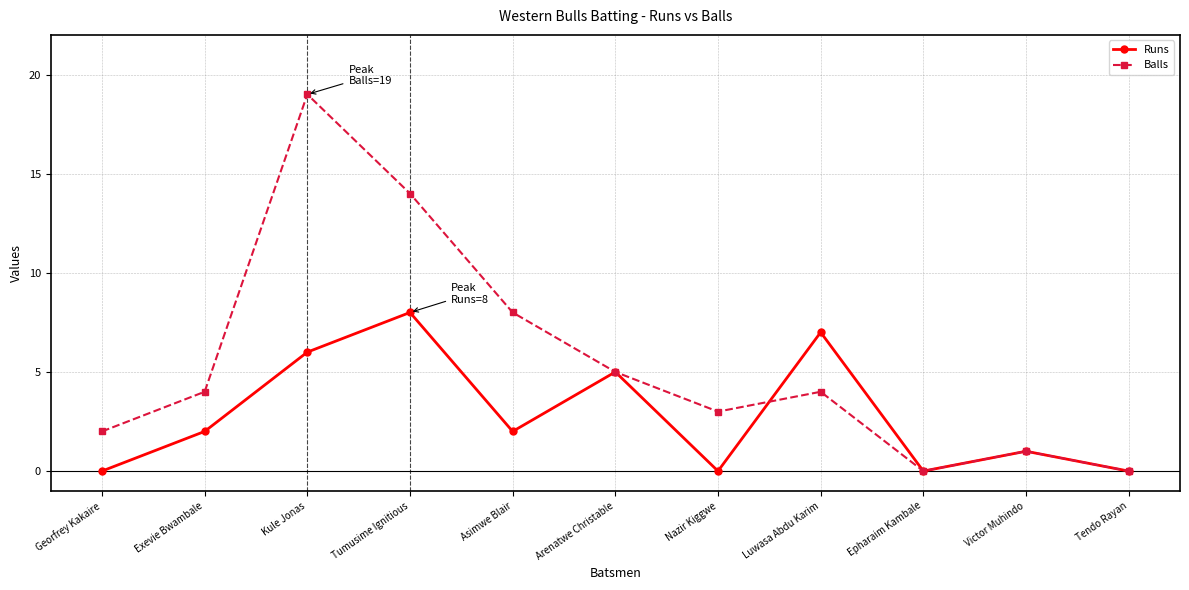

The Runs series shows 3 at Arenatwe Christable. True or false?

False